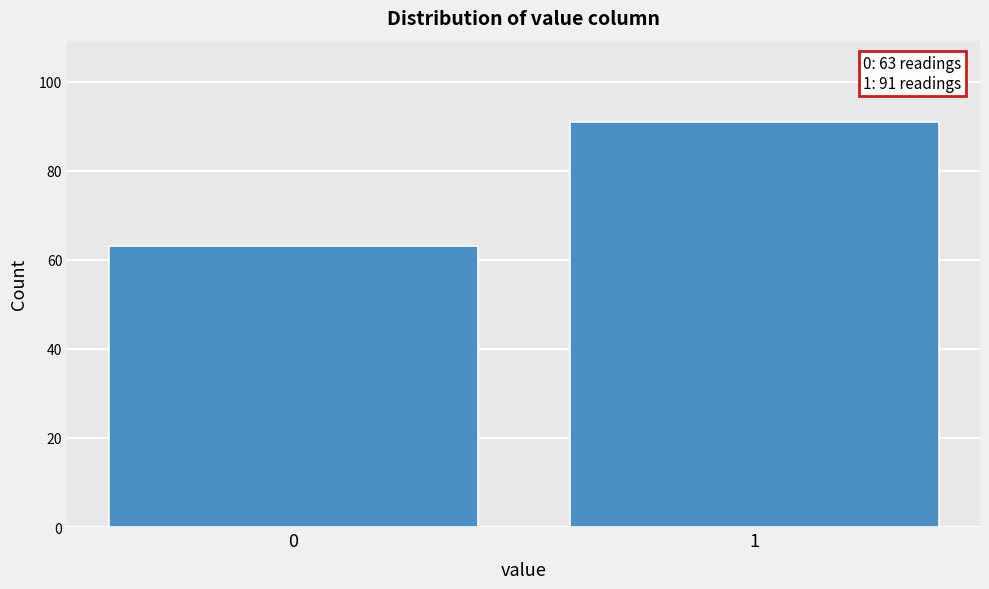

Reading right to left, extract all data points from this chart.

91	63